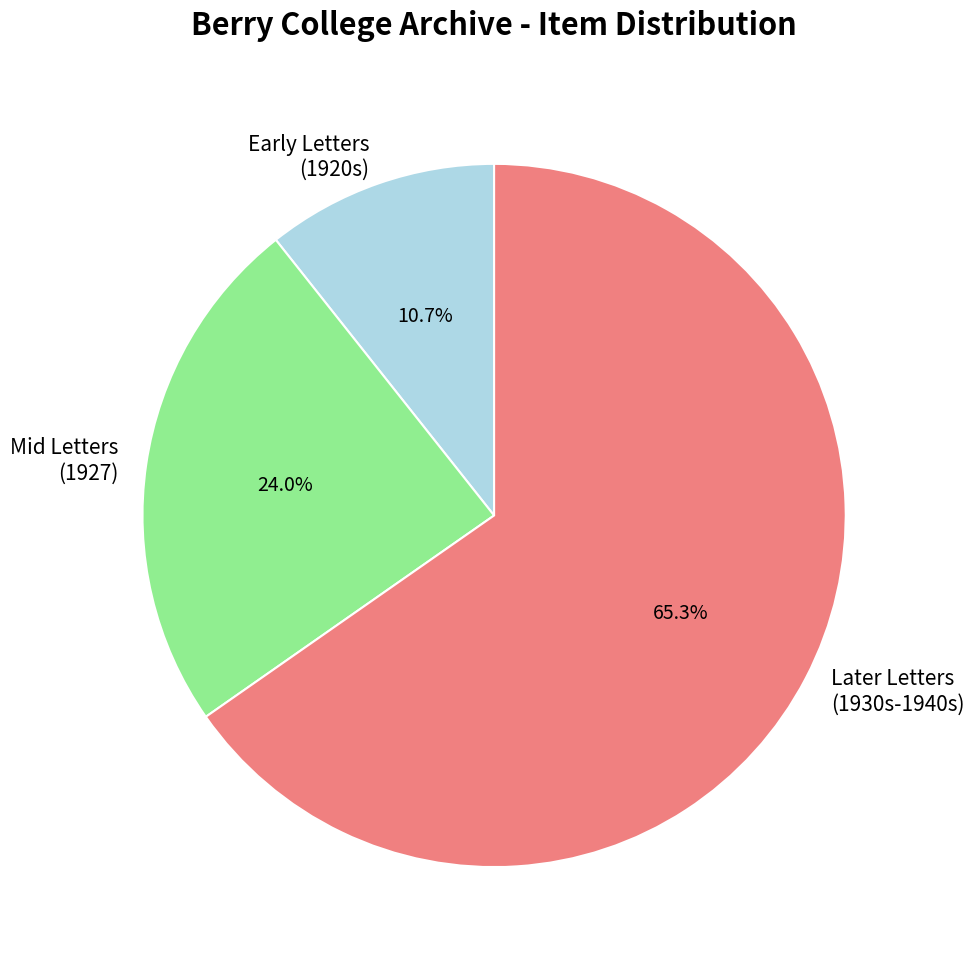

Between Early Letters (1920s) and Mid Letters (1927), which is larger?

Mid Letters (1927)